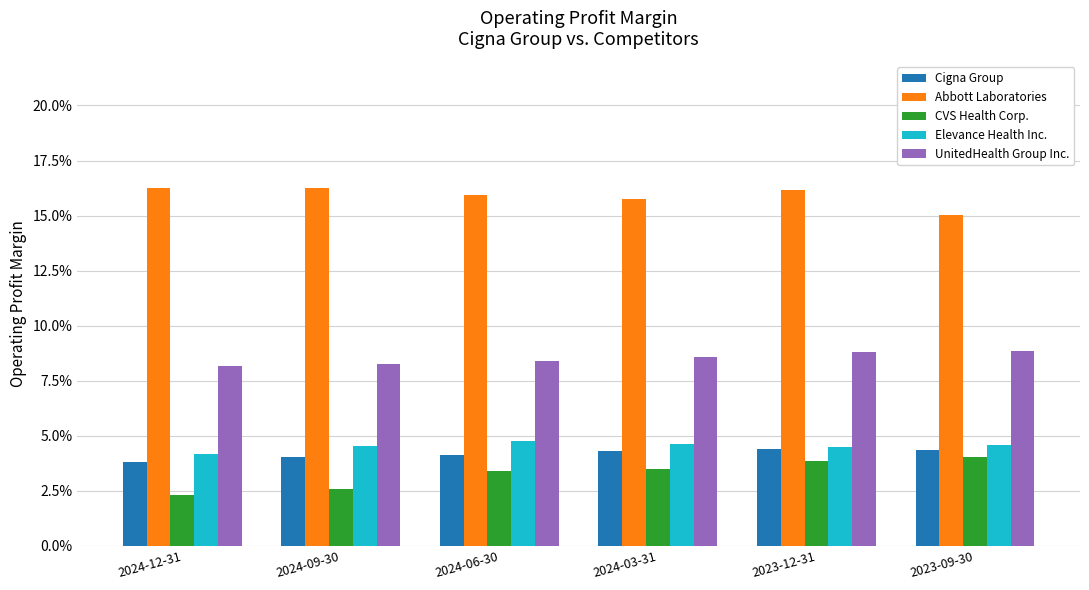

Reading right to left, transcribe all the data shown in this chart.

Cigna Group: 0.0	0.0	0.0	0.0	0.0	0.0
Abbott Laboratories: 0.2	0.2	0.2	0.2	0.2	0.2
CVS Health Corp.: 0.0	0.0	0.0	0.0	0.0	0.0
Elevance Health Inc.: 0.0	0.0	0.0	0.0	0.0	0.0
UnitedHealth Group Inc.: 0.1	0.1	0.1	0.1	0.1	0.1